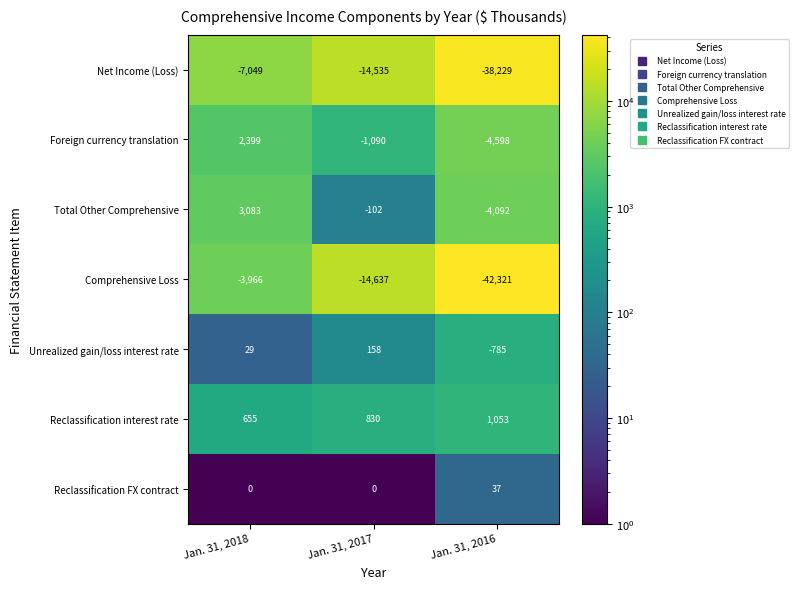

At Jan. 31, 2017, list the series in order from largest to smallest.

Reclassification interest rate, Unrealized gain/loss interest rate, Reclassification FX contract, Total Other Comprehensive, Foreign currency translation, Net Income (Loss), Comprehensive Loss